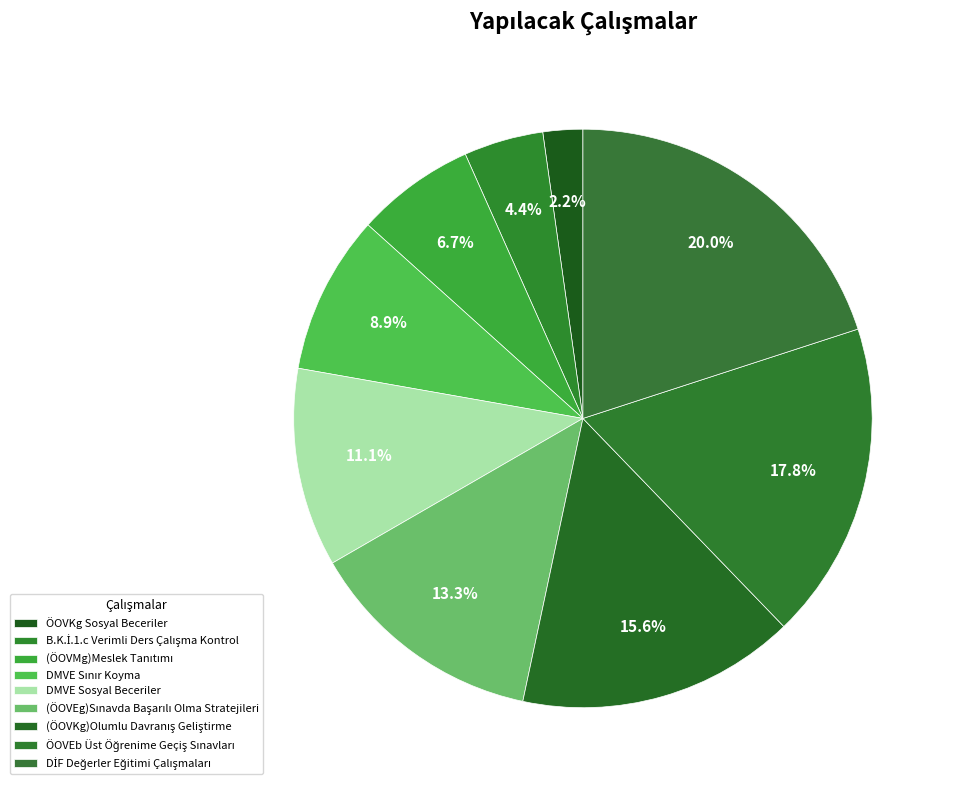

Is there any slice that represents more than half of the pie?

No